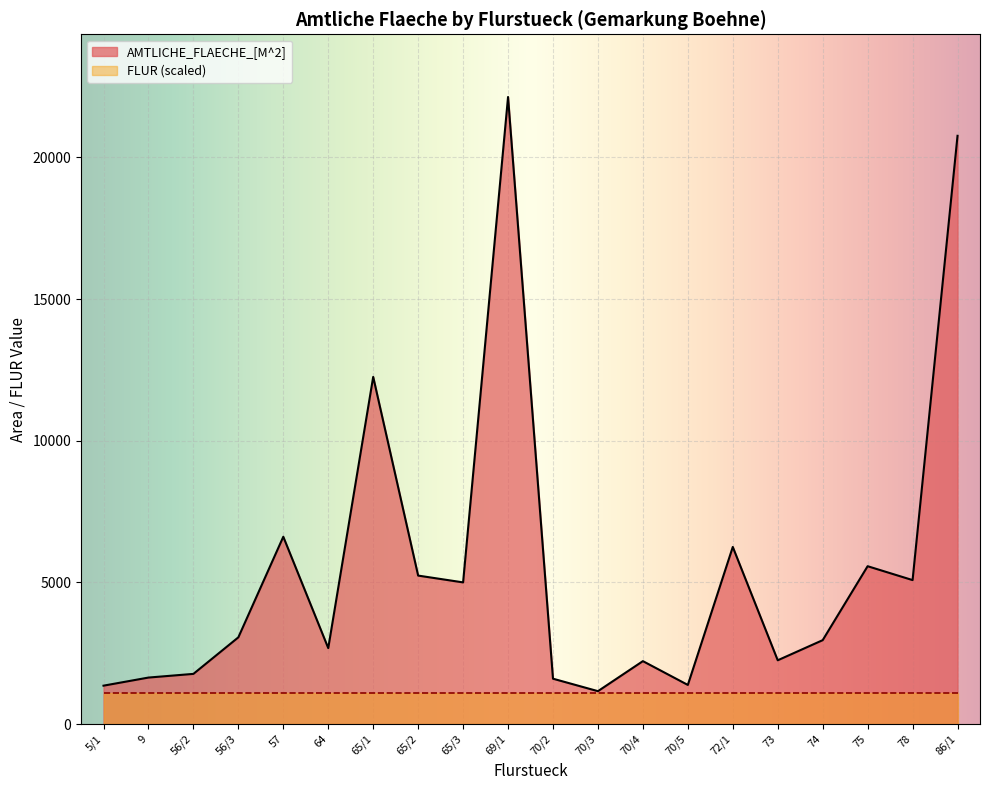

Reading left to right, extract all data points from this chart.

5/1=1354	9=1640	56/2=1770	56/3=3060	57=6610	64=2680	65/1=12252	65/2=5239	65/3=4999	69/1=22130	70/2=1600	70/3=1160	70/4=2220	70/5=1380	72/1=6250	73=2250	74=2960	75=5570	78=5080	86/1=20760